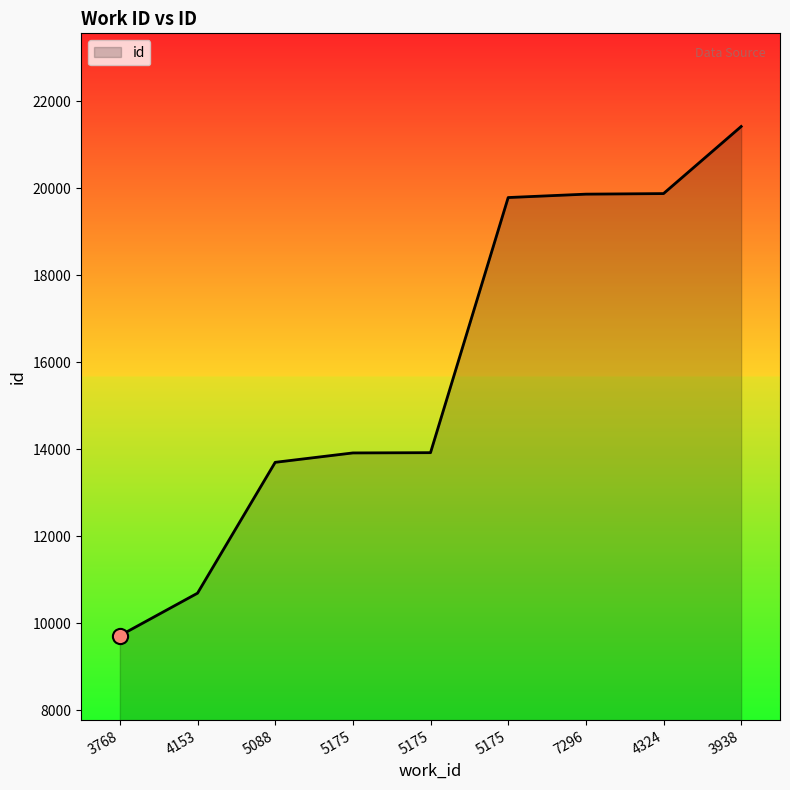

Approximately how many times larger is the value at 5088 compared to 5175?

1.0